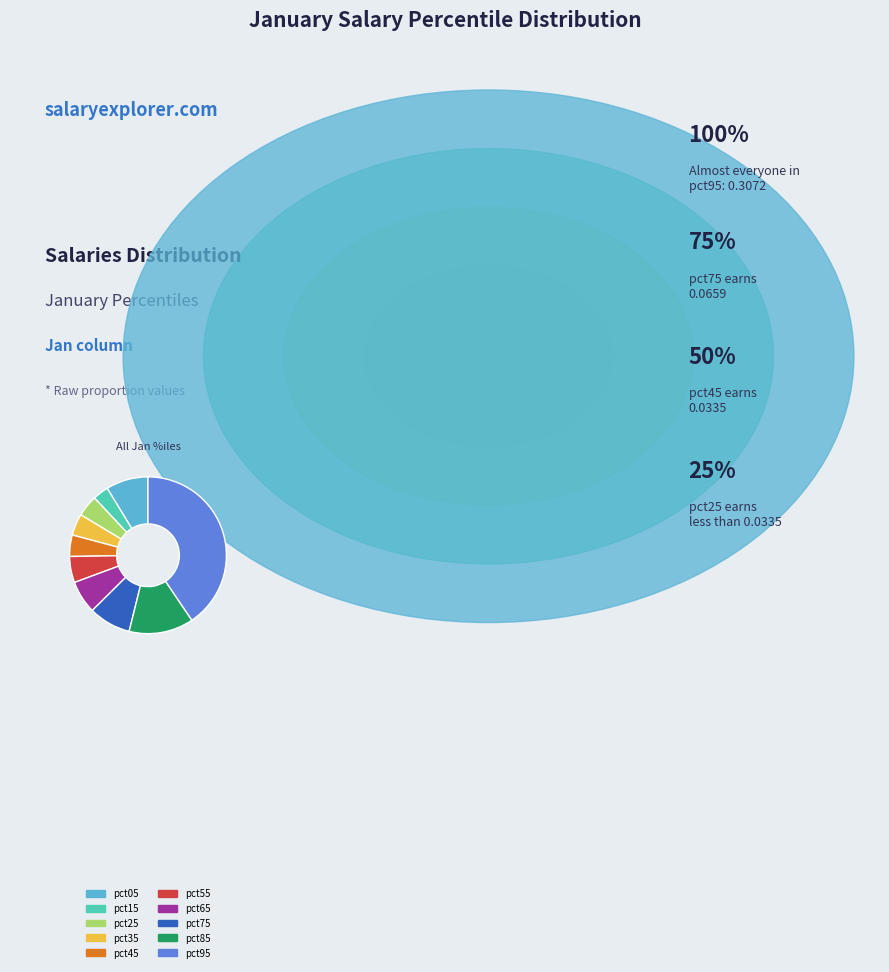

Does pct85 represent more than half of the total?

No